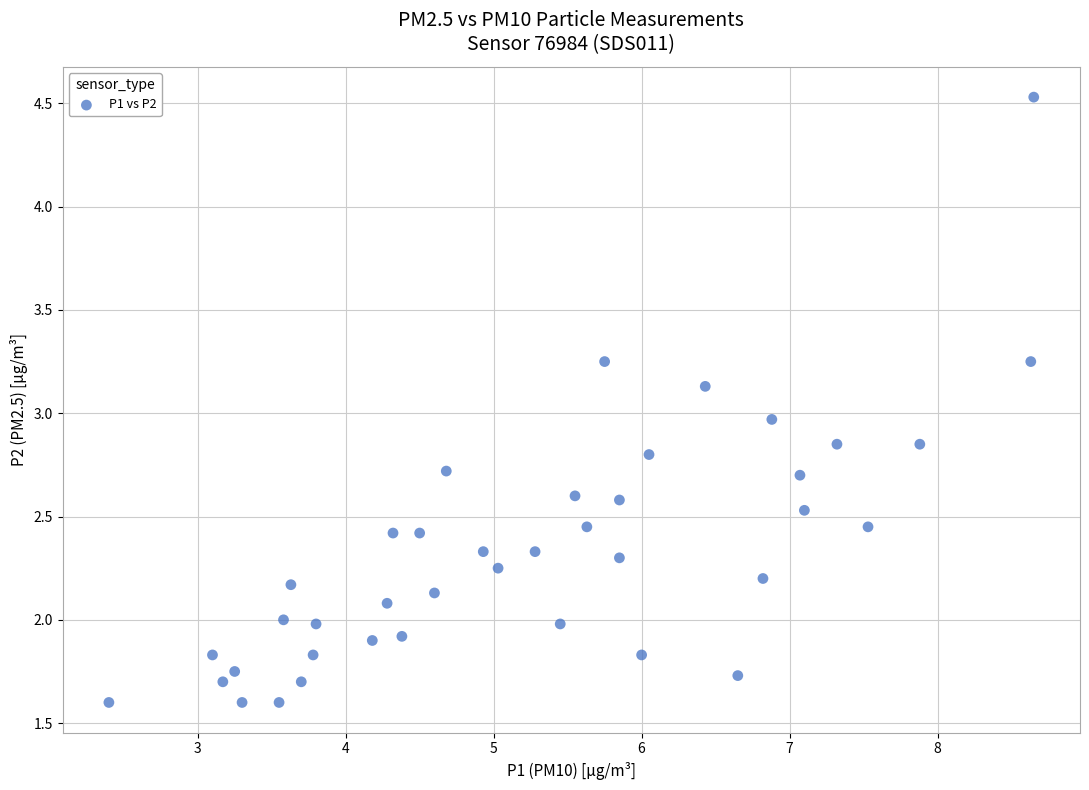

What is the range of X values (max minus min)?

6.2